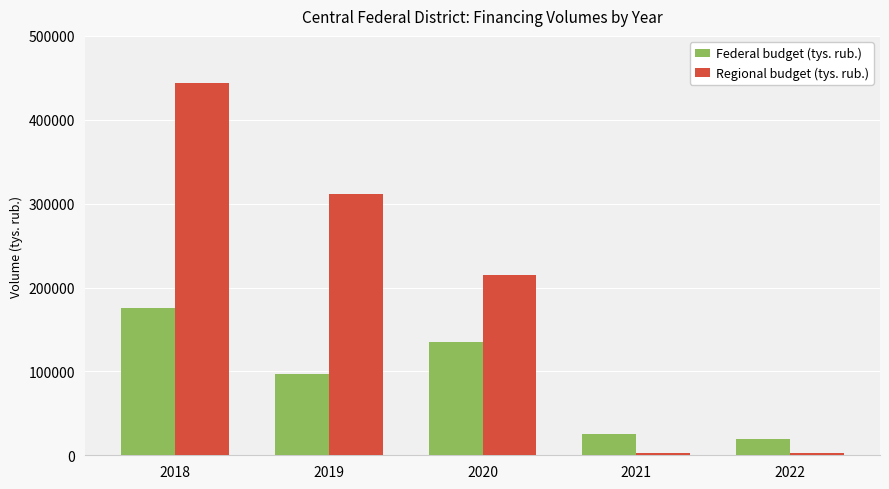

What is the total value across all series at 2021?

28455.9